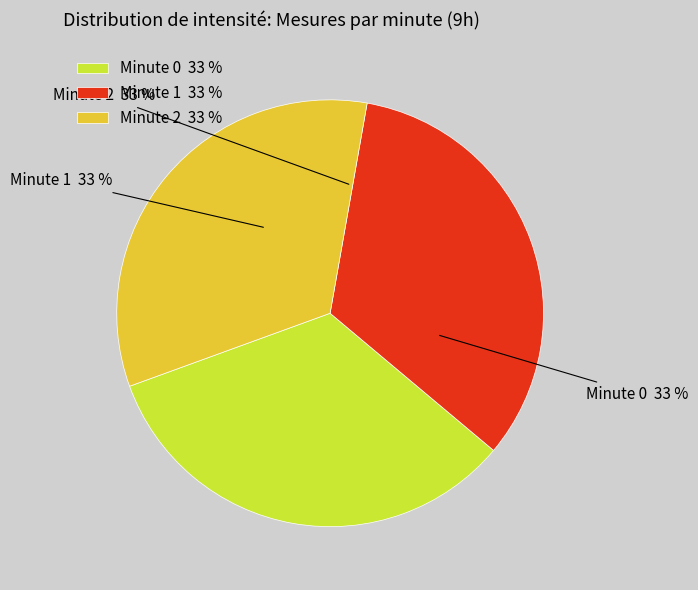

To the nearest percent, what is the average slice percentage?

33%